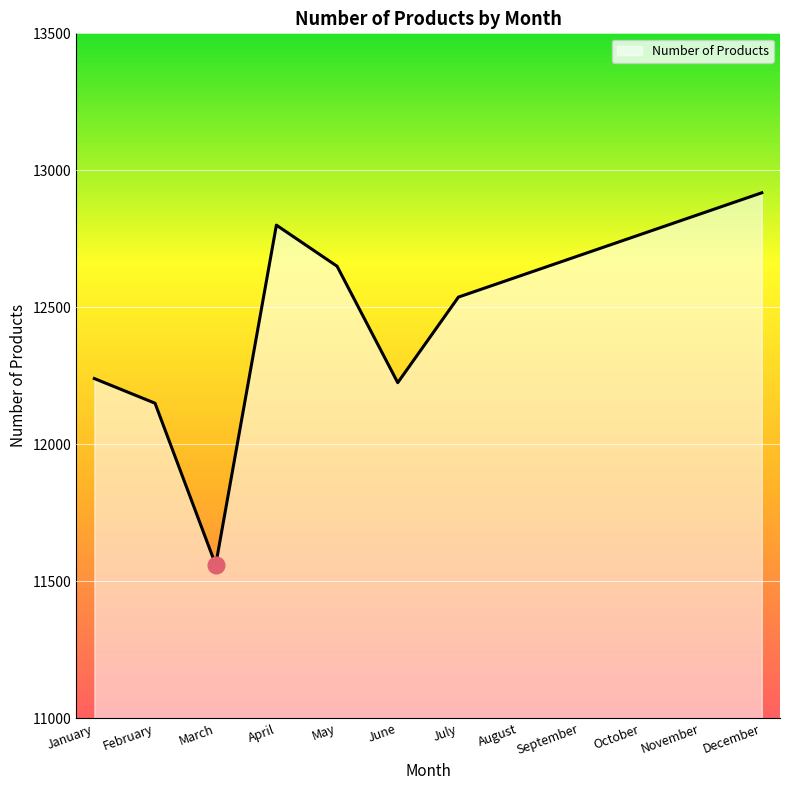

What is the difference between the maximum and minimum values?

1358.0